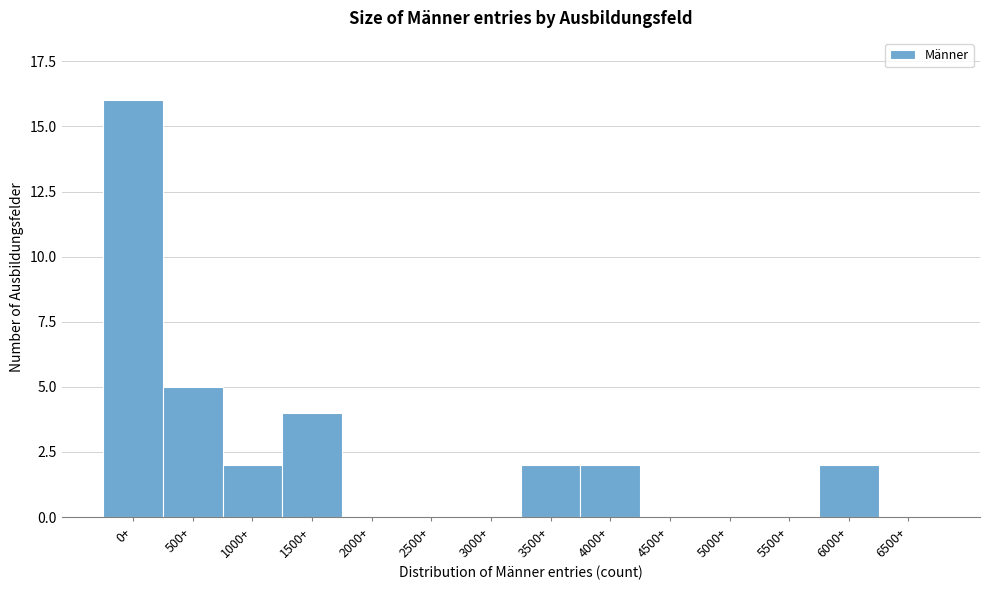

What is the change in value from 500+ to 2000+?

-5